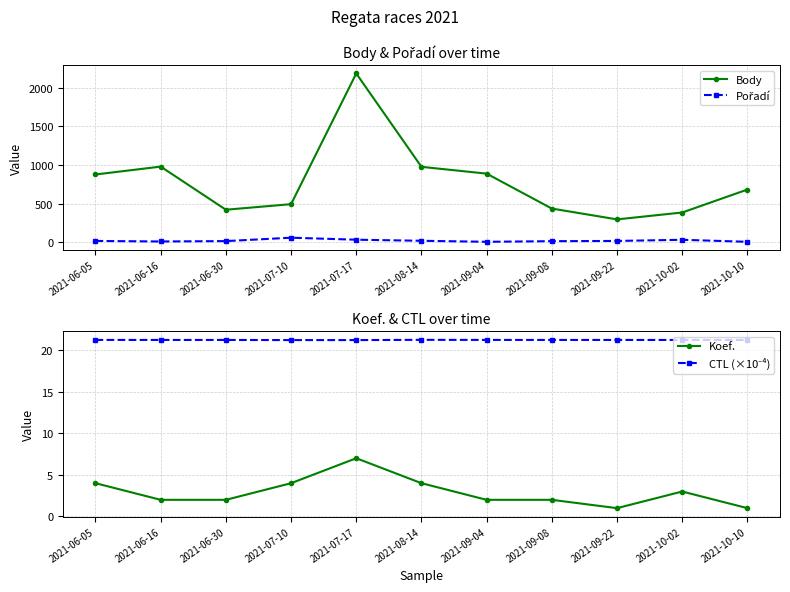

The value of Body at 2021-06-05 is 1251.8. True or false?

False